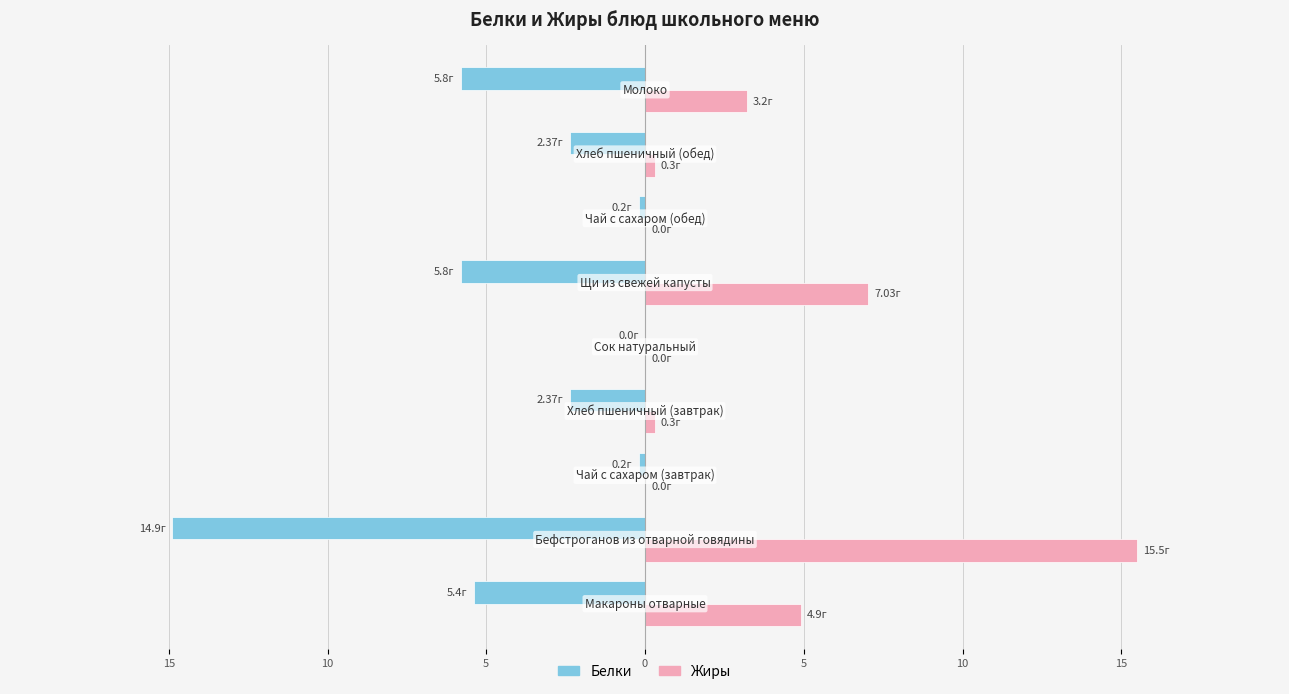

What are all the series names shown in the legend?

Белки, Жиры